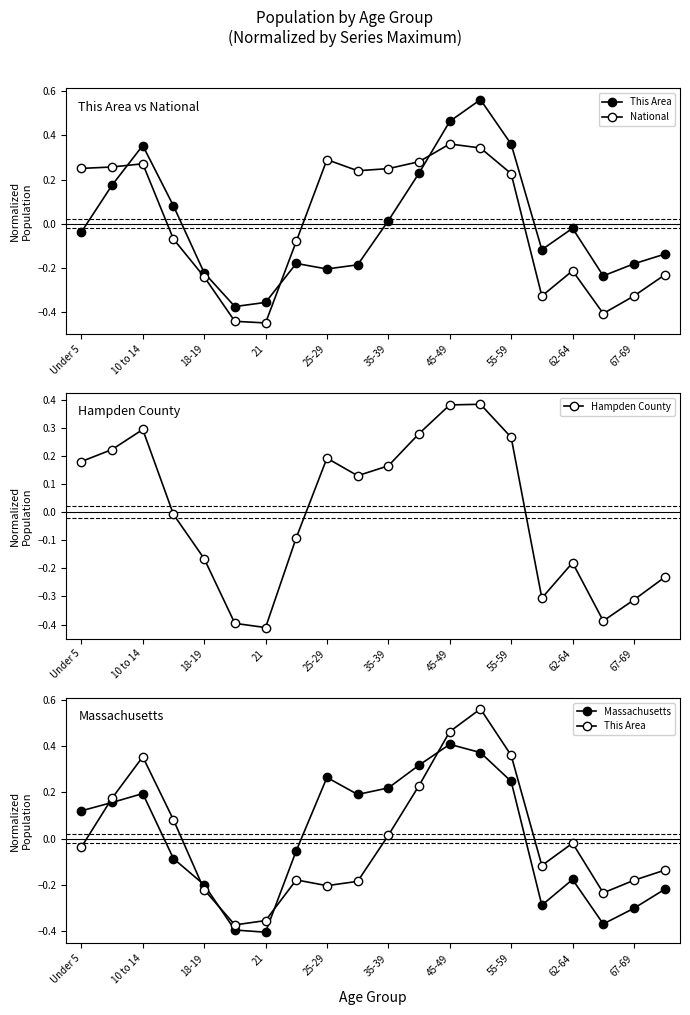

Is this an area chart (filled region under the line)?

No